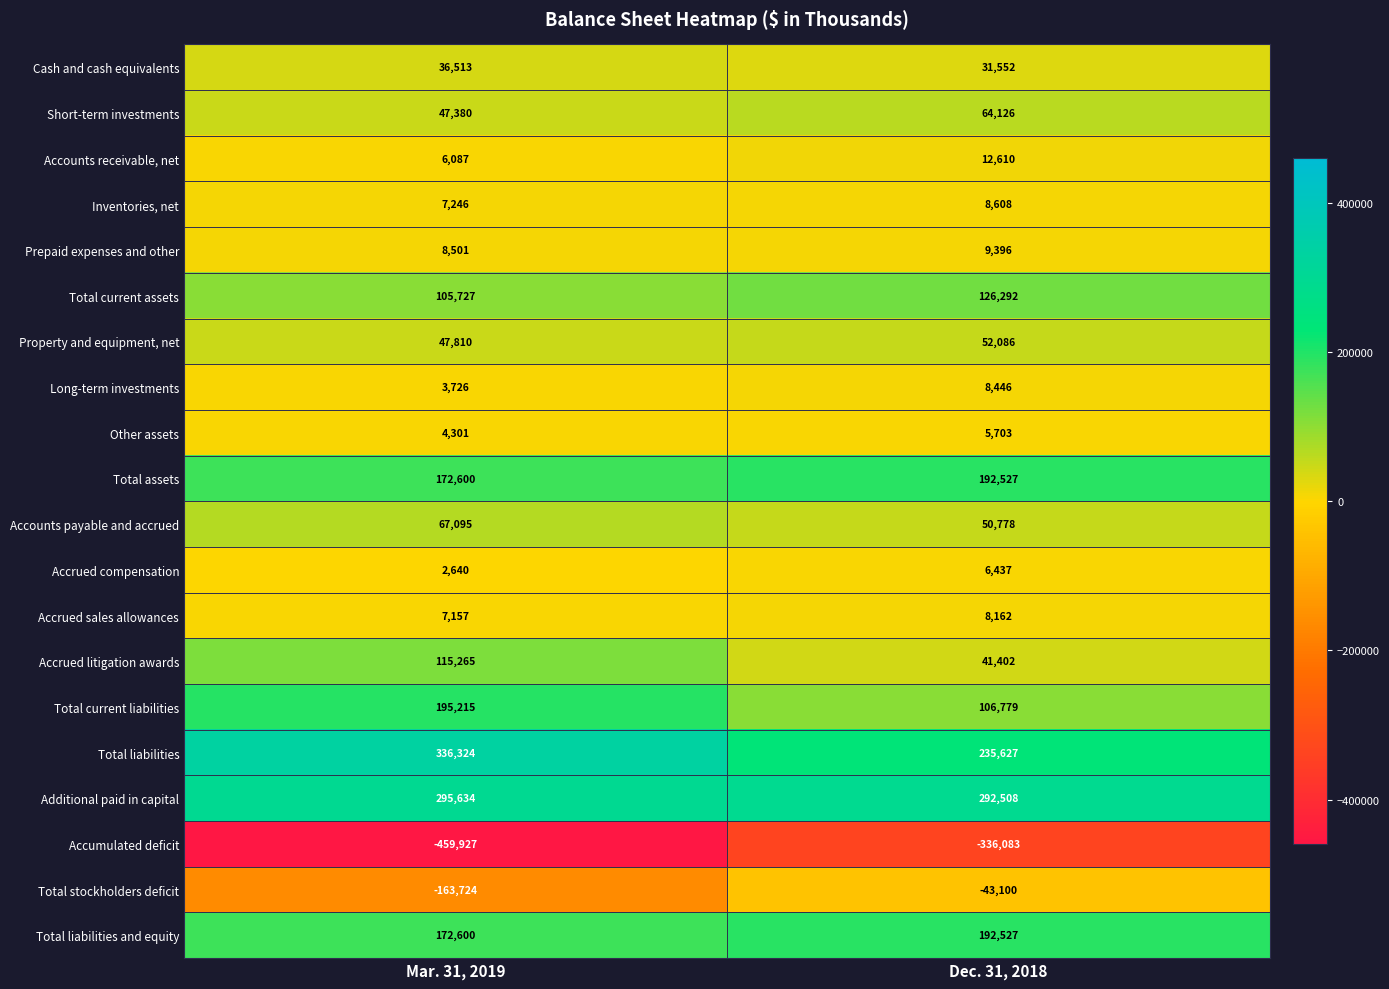

List the labels in order of Short-term investments value, smallest first.

Mar. 31, 2019, Dec. 31, 2018